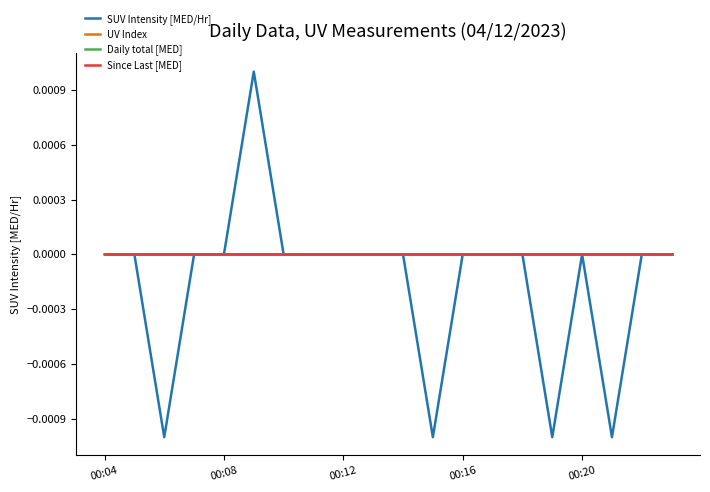

Which series has the widest spread of values?

SUV Intensity [MED/Hr]